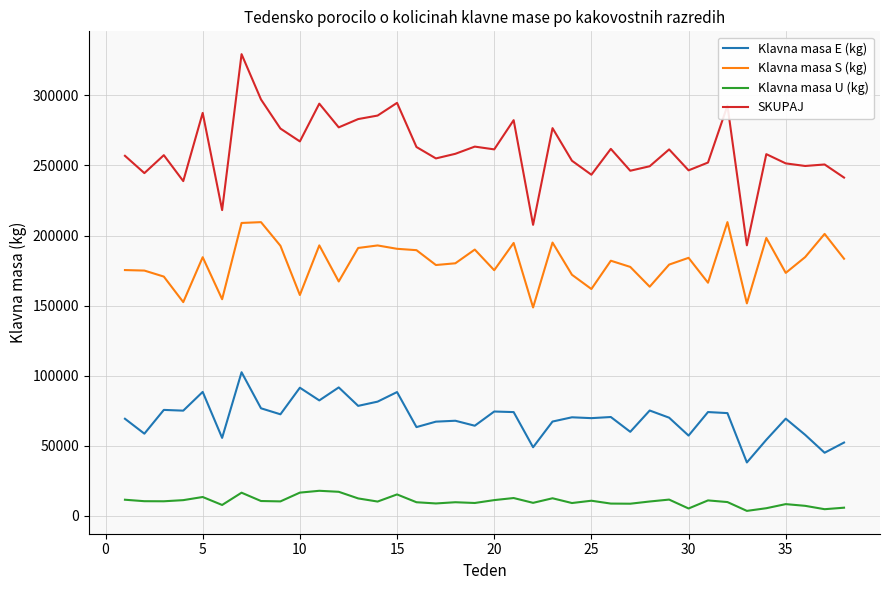

Which series has the widest spread of values?

SKUPAJ